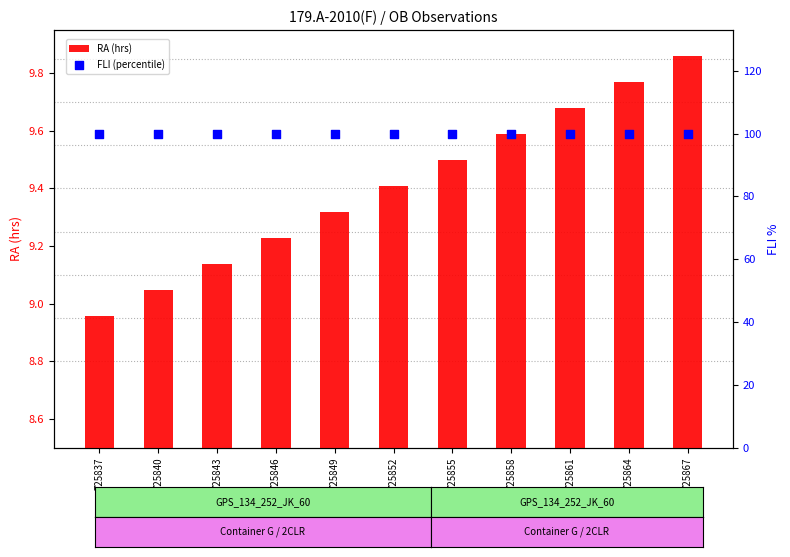

Is the value of FLI (percentile) at 725855 greater than the value of RA (hrs) at 725843?

Yes